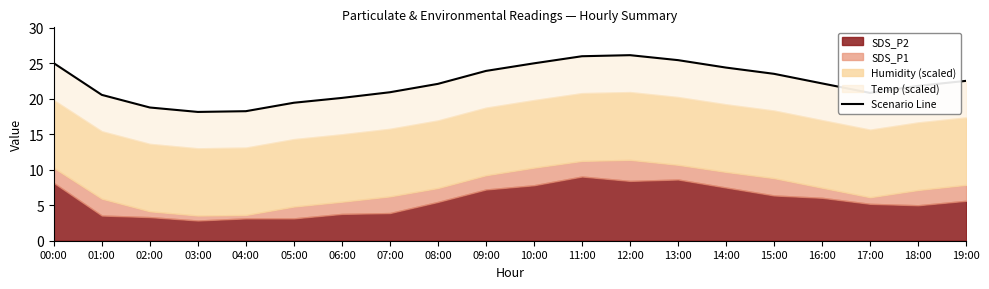

Approximately how many times larger is the value at 02:00 compared to 09:00?

0.8